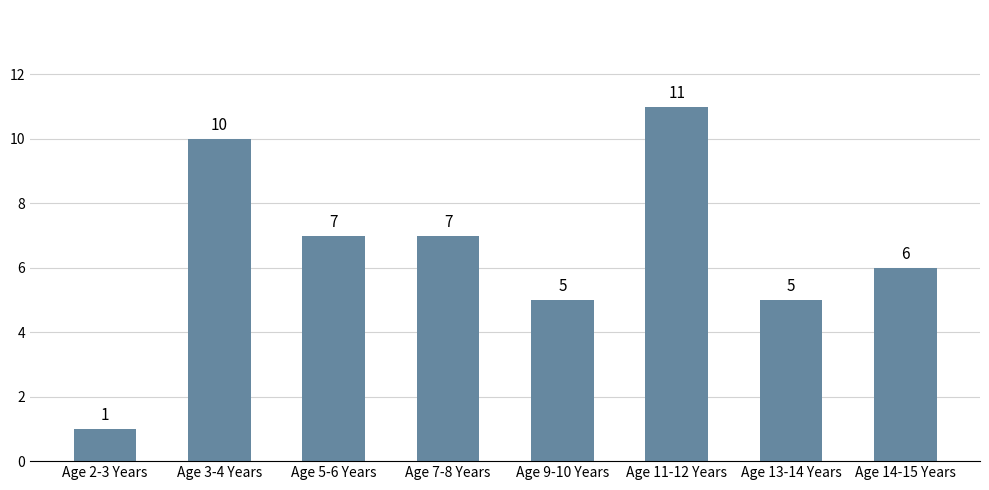

Which label corresponds to the smallest value in the chart?

Age 2-3 Years